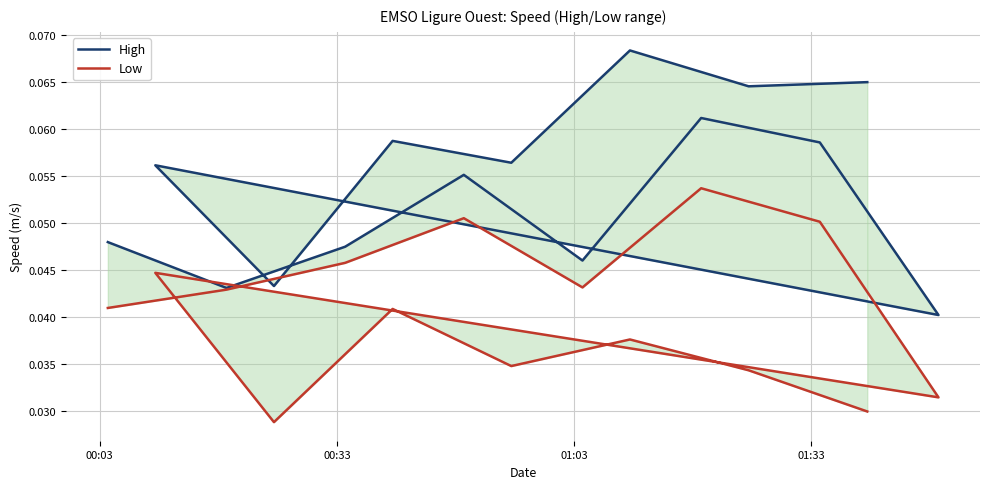

True or false: Low has a value of 0.1 at 00:03.

False